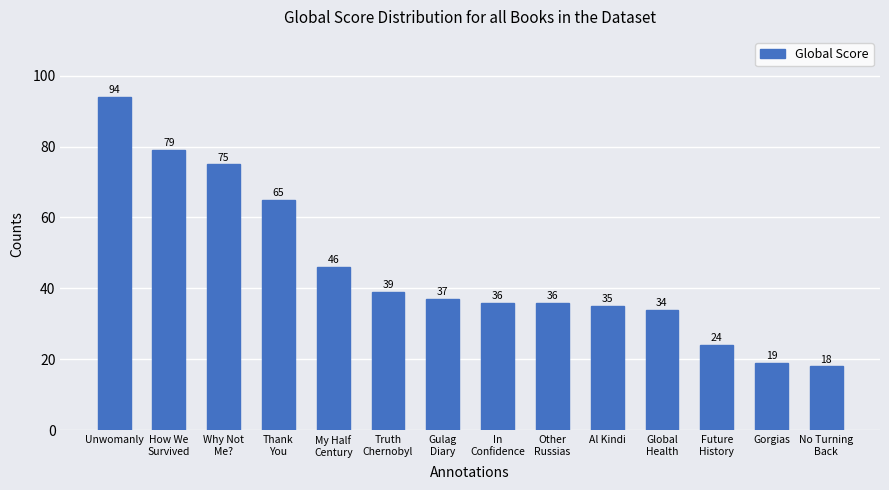

How many distinct data groups are displayed?

1